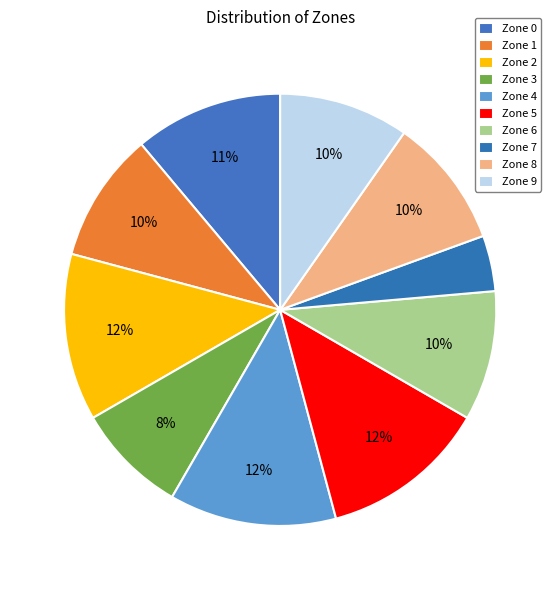

What percentage do Zone 5 and Zone 9 together represent?

22.2%